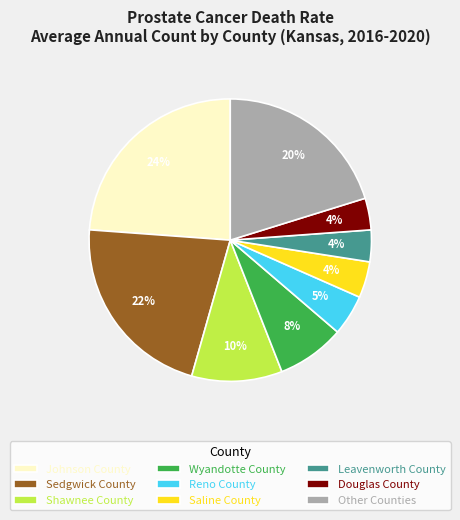

Is it true that Sedgwick County is 15% of the pie?

False